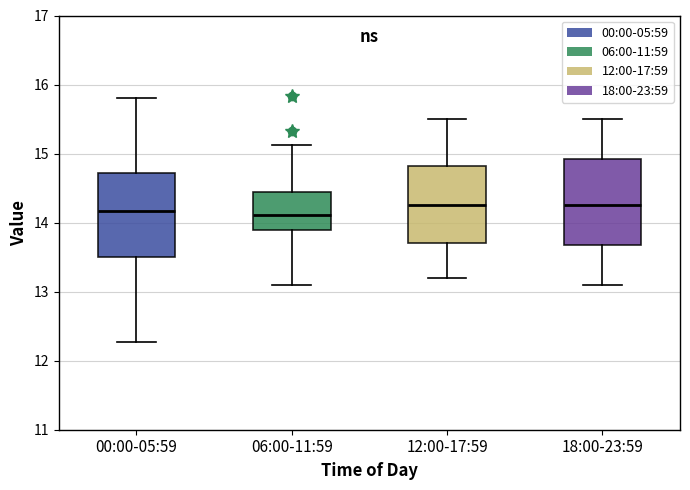

Where is the upper edge of the box for 18:00-23:59 on the y-axis? The values are not printed on the chart, so give them approximately, as read against the axis.

14.9